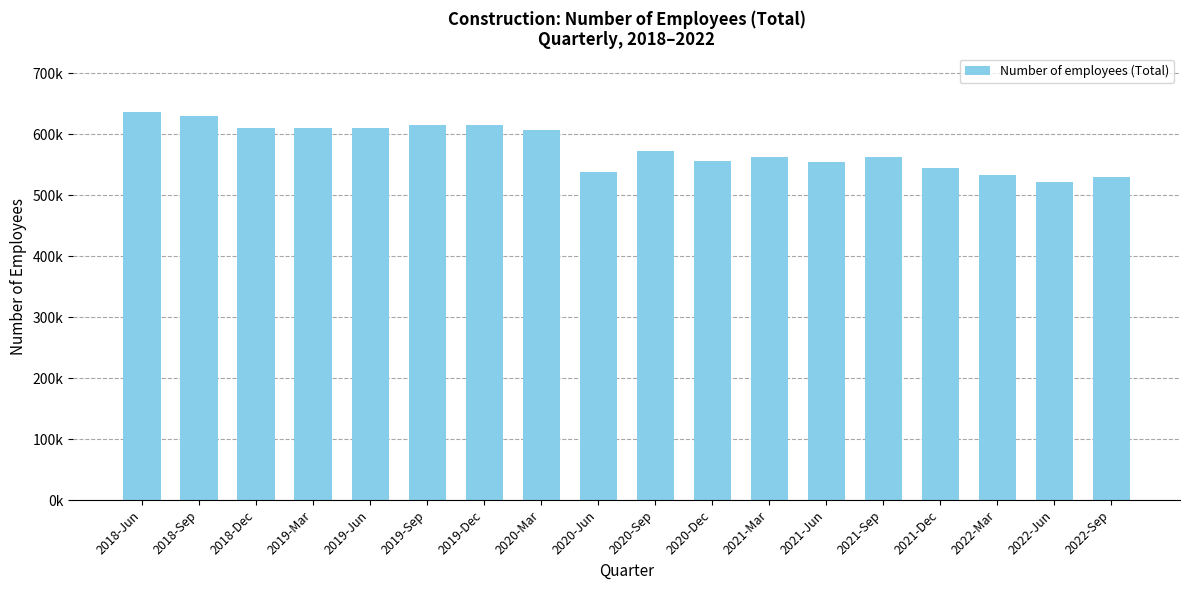

List the labels in order of value, smallest first.

2022-Jun, 2022-Sep, 2022-Mar, 2020-Jun, 2021-Dec, 2021-Jun, 2020-Dec, 2021-Mar, 2021-Sep, 2020-Sep, 2020-Mar, 2018-Dec, 2019-Mar, 2019-Jun, 2019-Dec, 2019-Sep, 2018-Sep, 2018-Jun